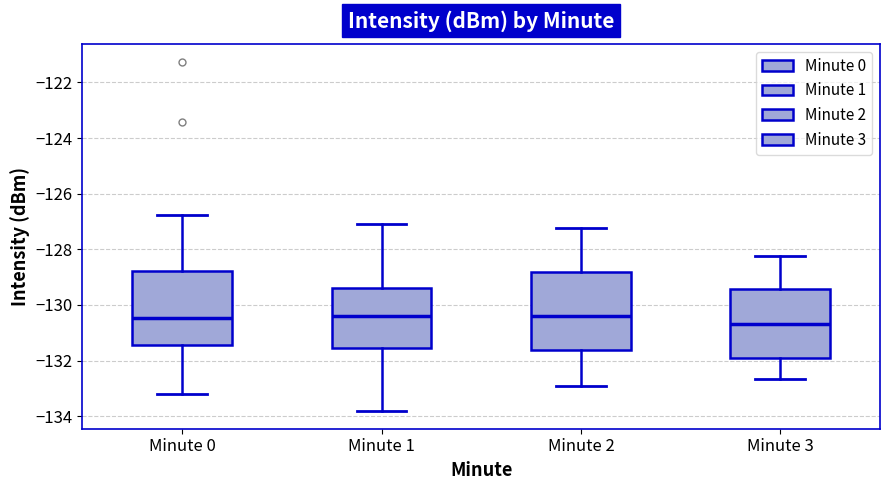

Which box has the lowest median line?

Minute 3